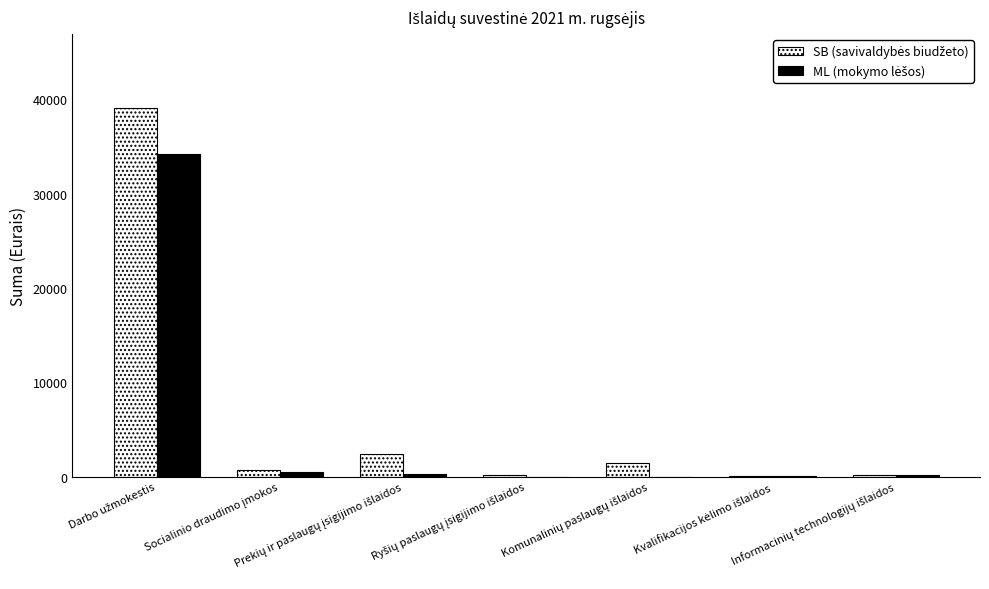

What is the maximum value shown in the chart?

39097.6